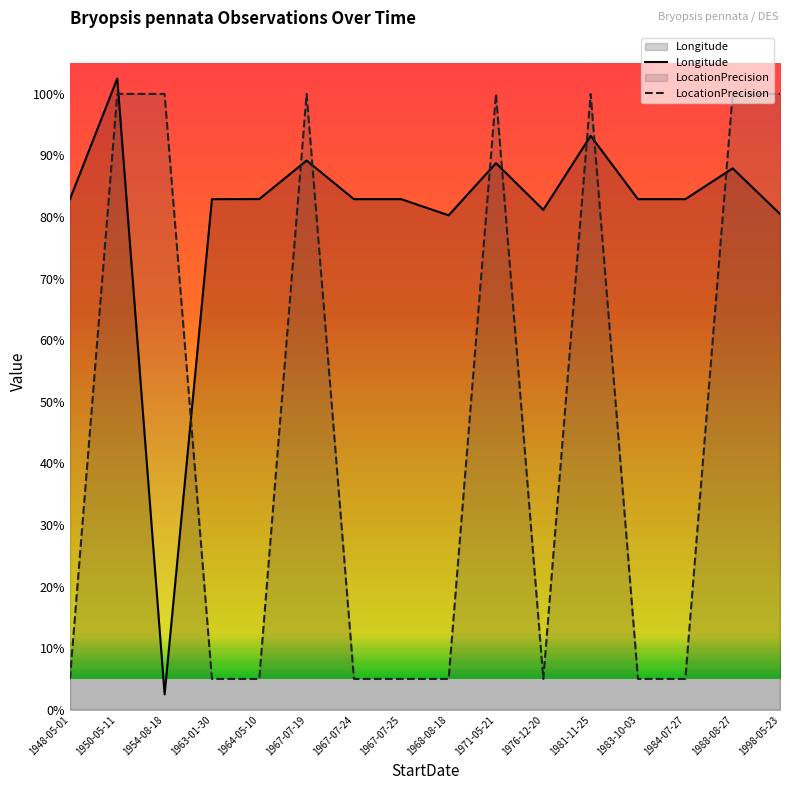

At which category does LocationPrecision reach its first local valley?

1976-12-20